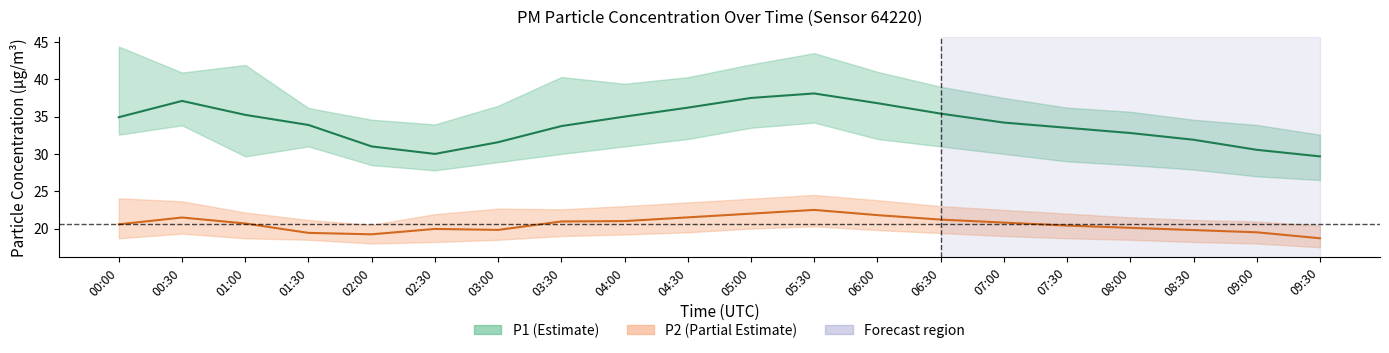

How many interior local peaks does the P2 series have?

3